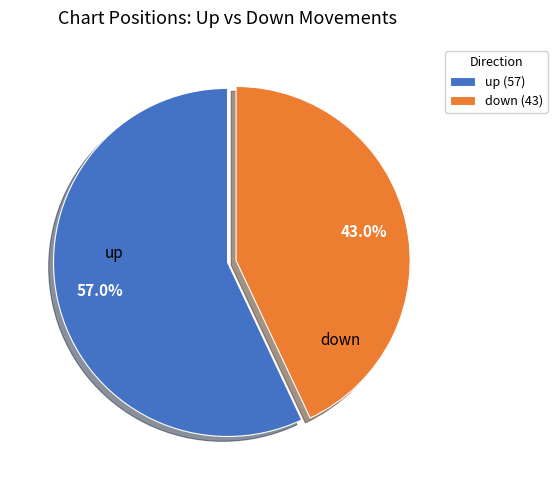

Which slice is the smallest?

down